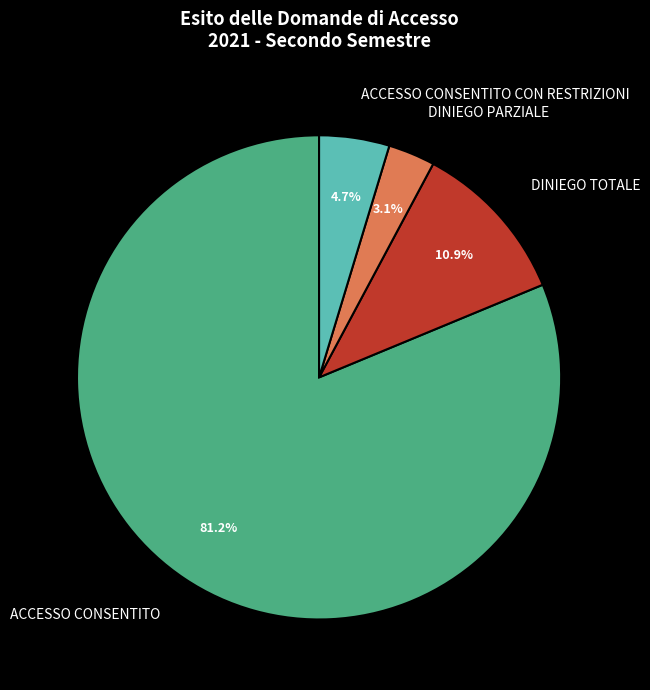

What is the majority slice?

ACCESSO CONSENTITO